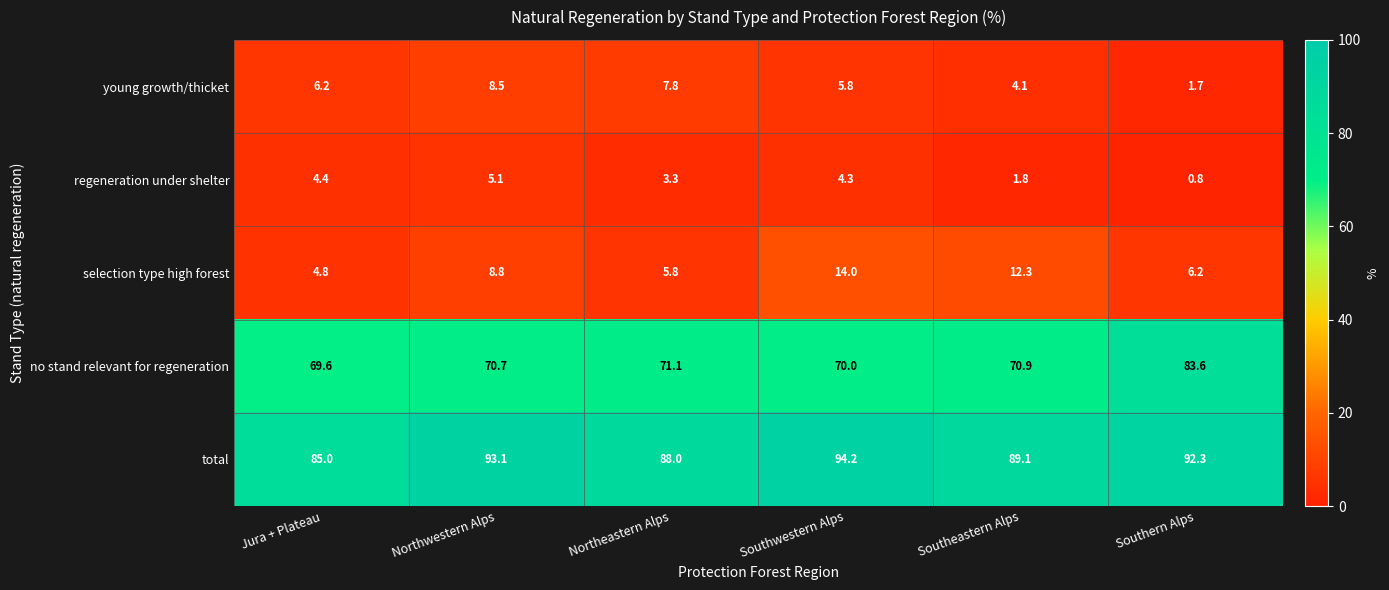

At which category is the sum across all series the highest?

Southwestern Alps